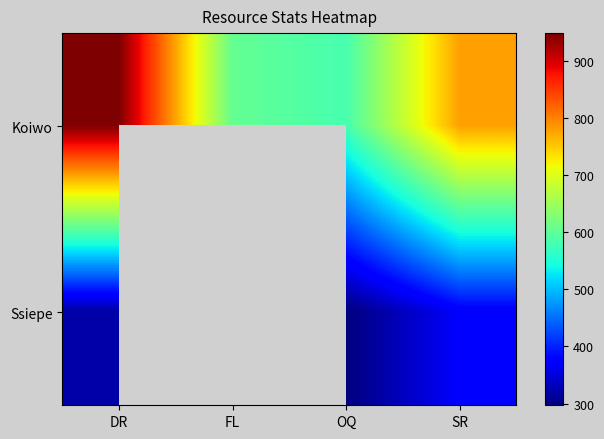

Which series has the largest range (max minus min)?

Koiwo